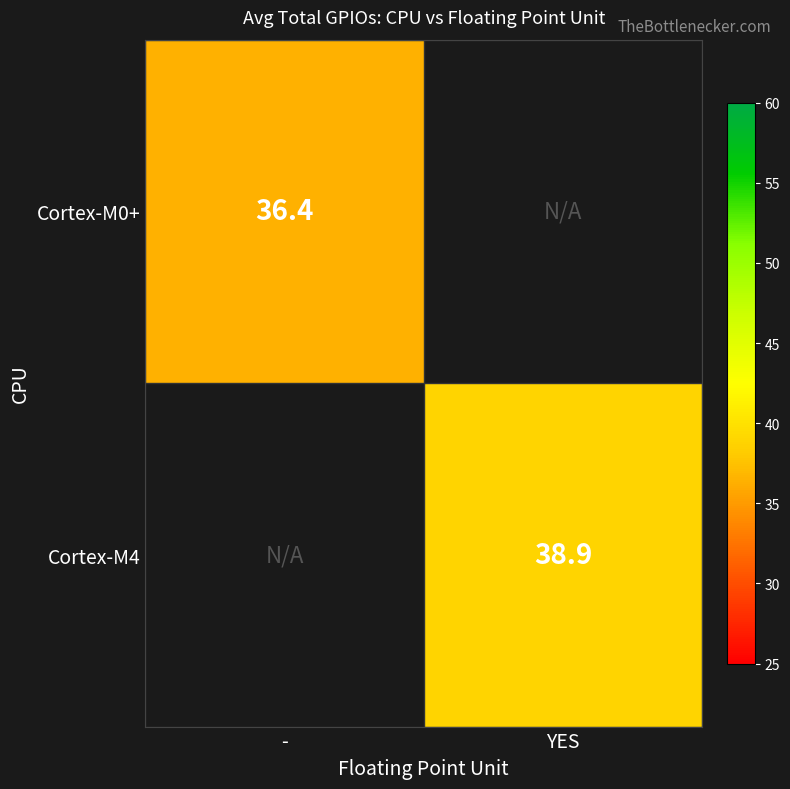

Is the value of Cortex-M4 at YES greater than the value of Cortex-M0+ at -?

Yes